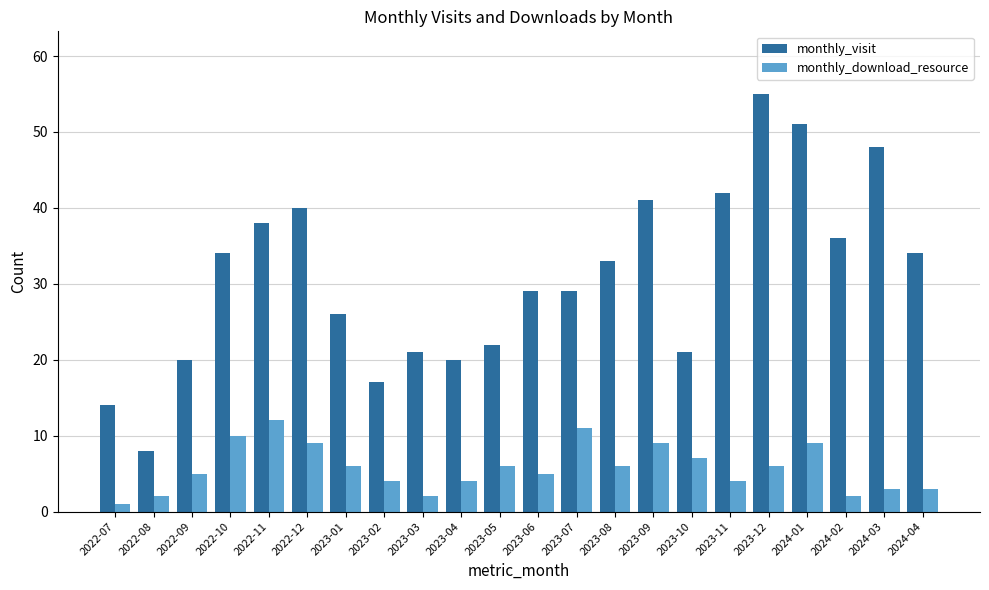

What is the label of the 1st bar from the left?

2022-07